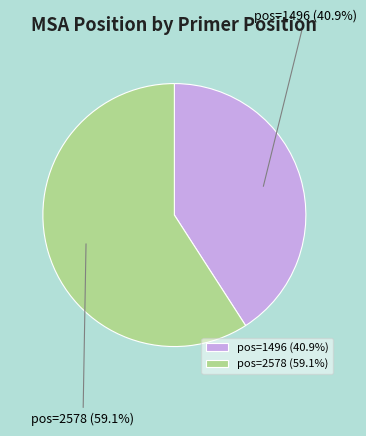

Approximately how many times larger is the value at pos=2578 (59.1%) compared to pos=1496 (40.9%)?

1.4